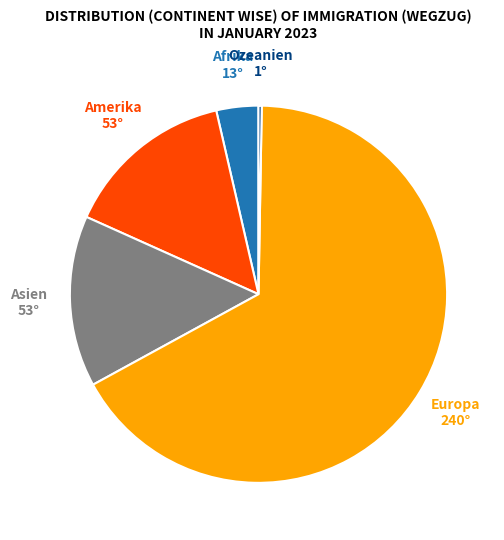

Is there any slice that represents more than half of the pie?

Yes